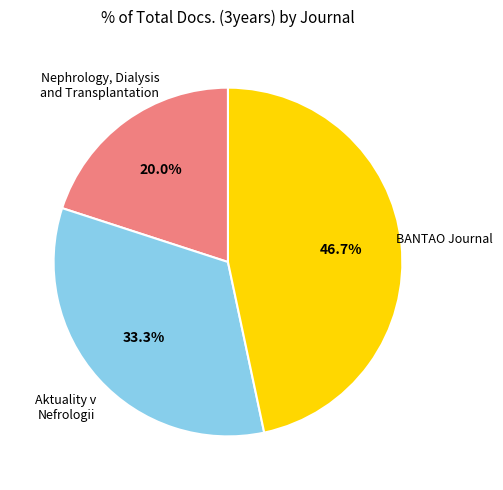

What is the total percentage of Aktuality v Nefrologii and BANTAO Journal?

80.0%